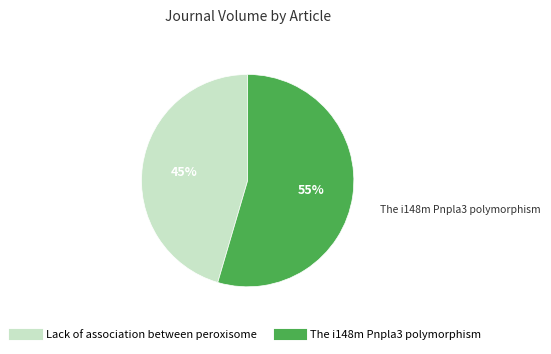

Do Lack of association between peroxisome and The i148m Pnpla3 polymorphism together represent more than half of the pie?

Yes